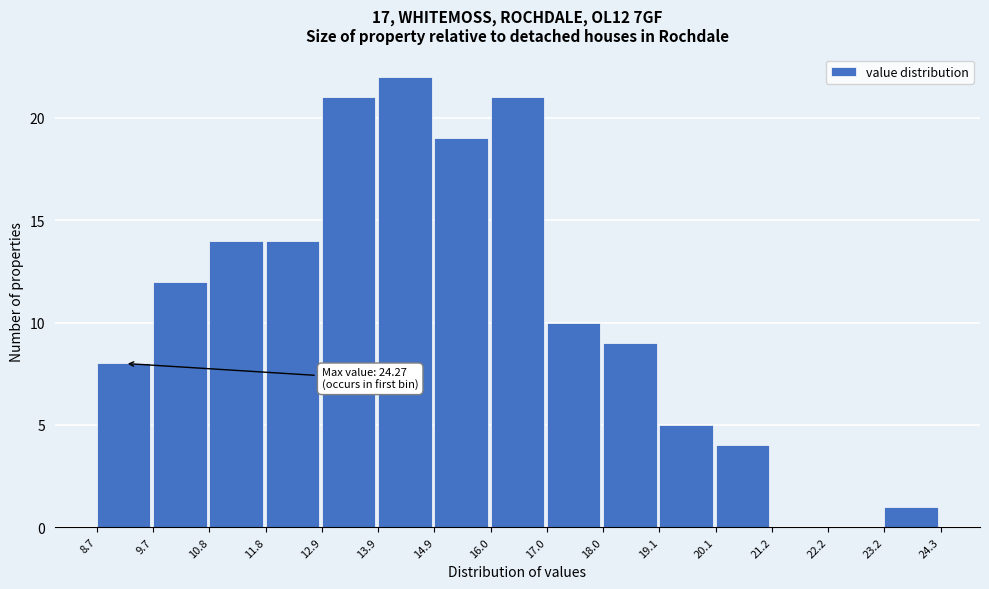

Which range on the x-axis has the tallest bar?

13.9 to 14.9